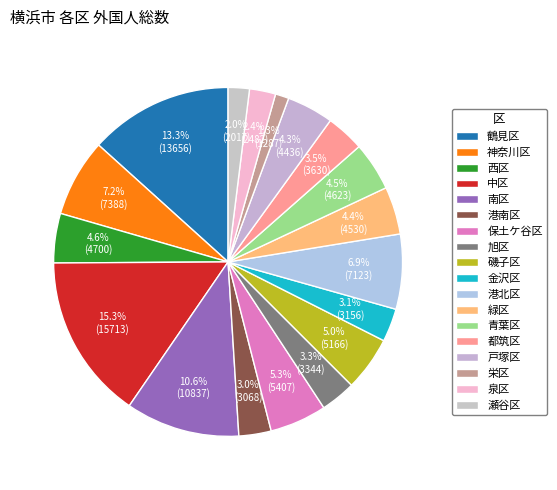

Count the number of slices in the pie.

18